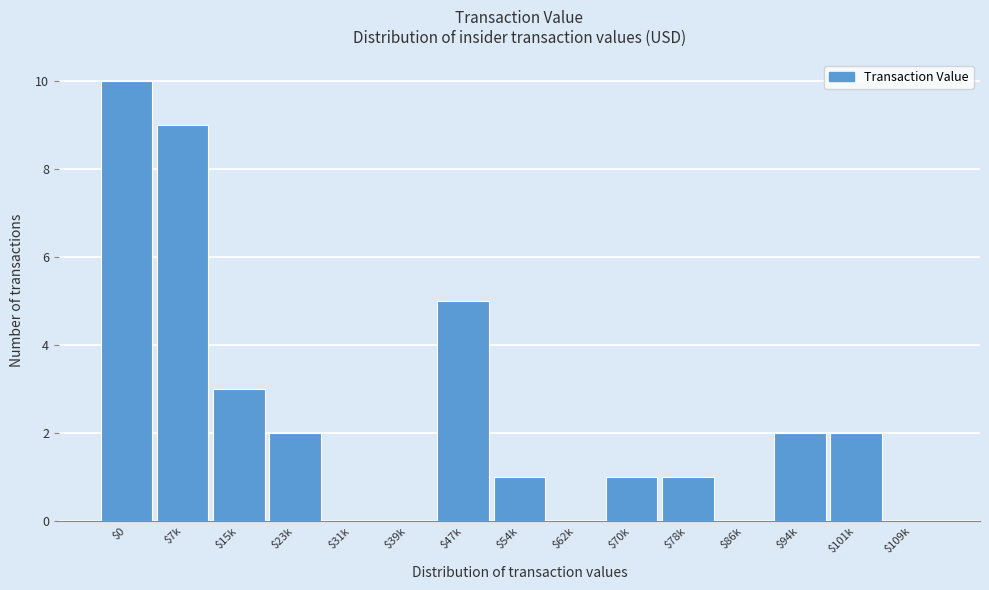

The value at $62k is 0. True or false?

True